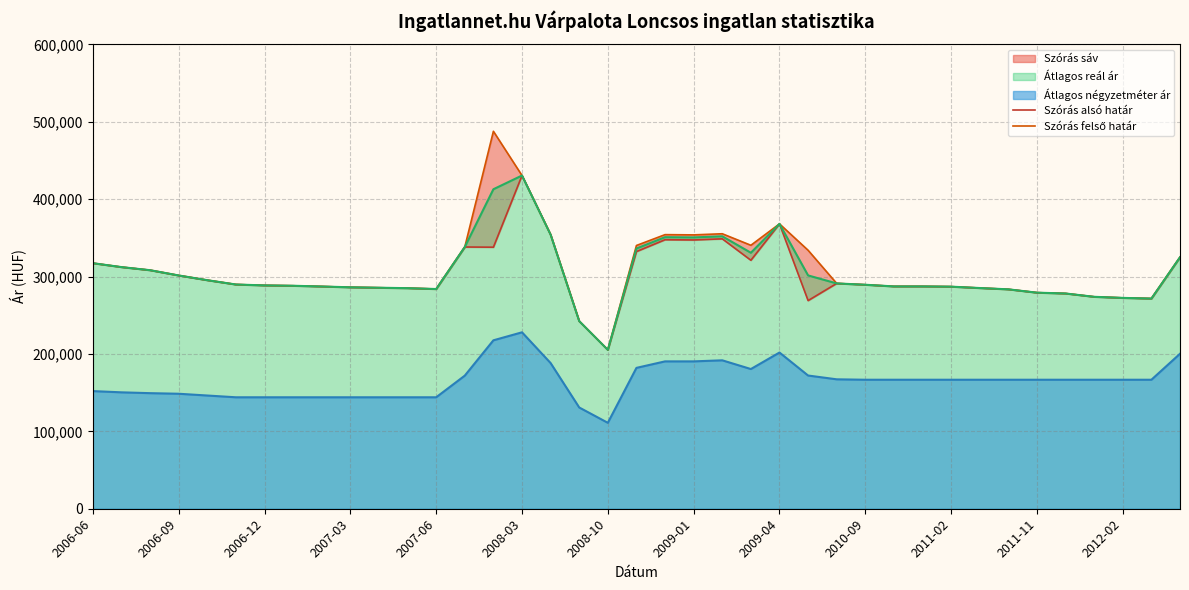

The value of Átlagos négyzetméter ár at 2008-10 is 111022. True or false?

True